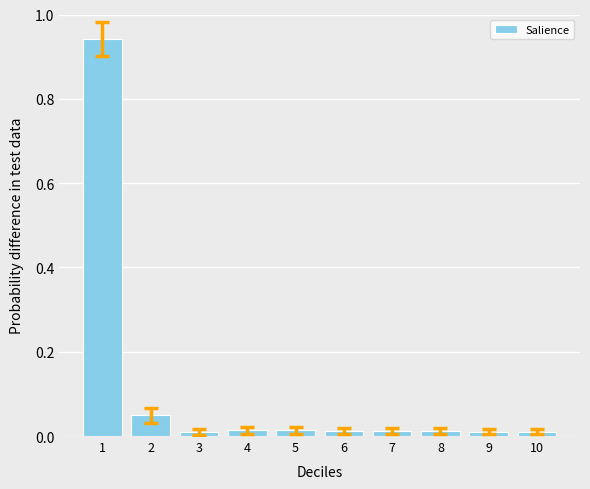

What is the sum of all values?

1.1